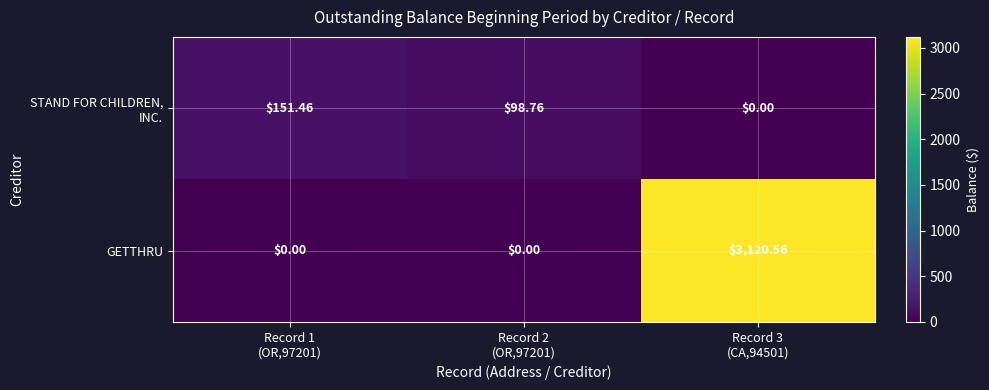

Which series has the largest range (max minus min)?

GETTHRU